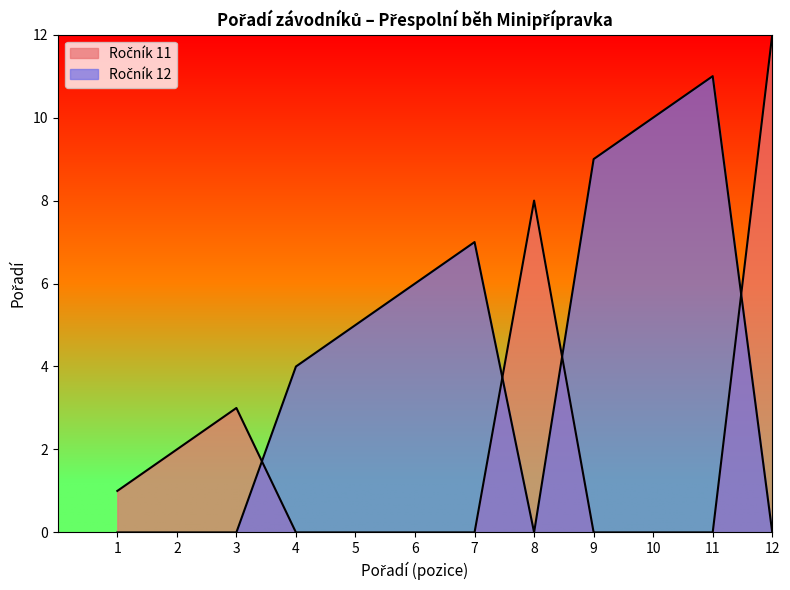

Does the chart display data point markers on the line(s)?

No